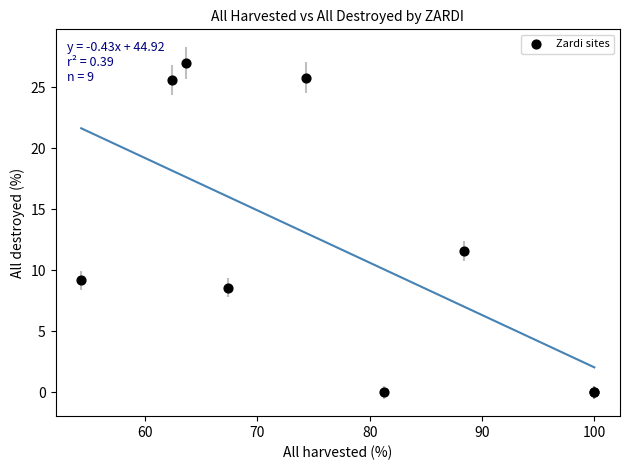

What Y value in the scatter plot is closest to 13?

11.6